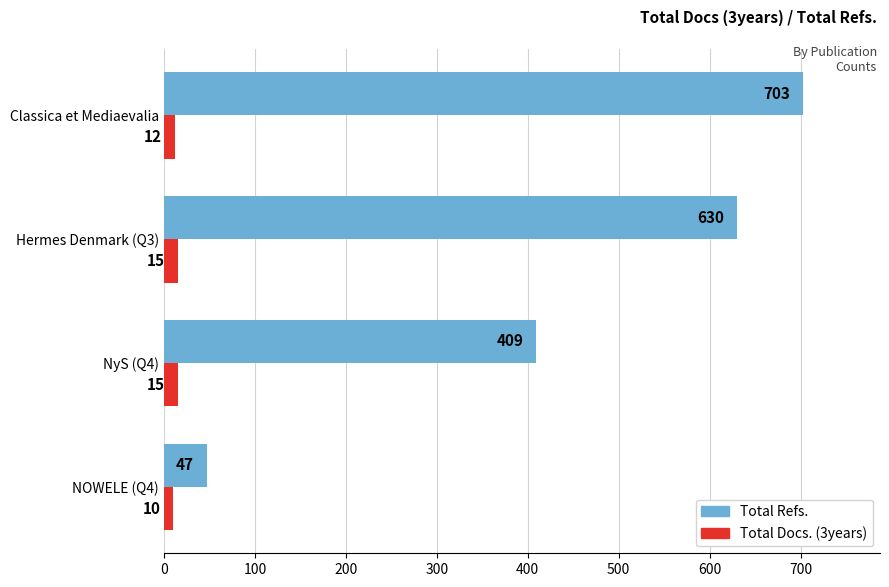

What is the difference between the highest and lowest values at NyS (Q4)?

394